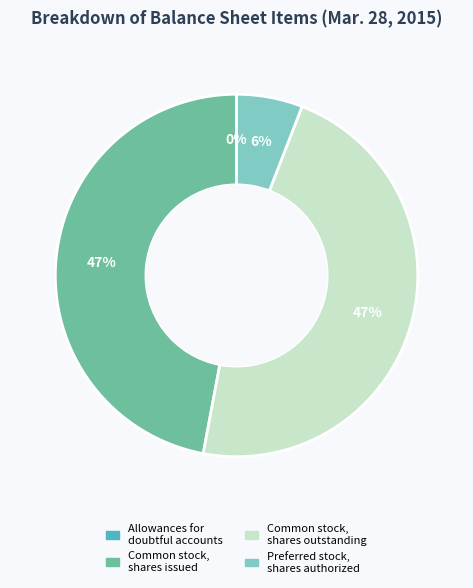

Is there a majority slice in this chart?

No